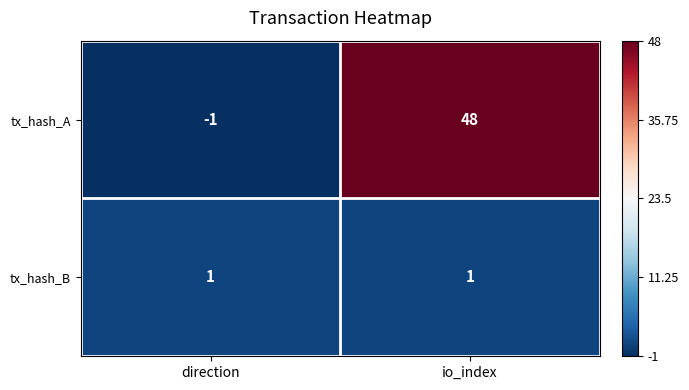

Count the number of categories in the chart.

2